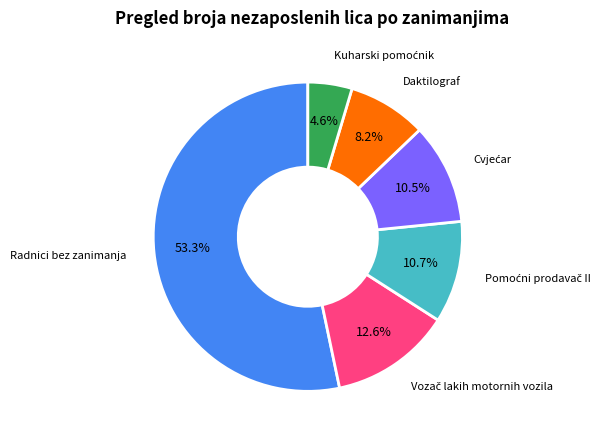

Does any single category account for the majority?

Yes